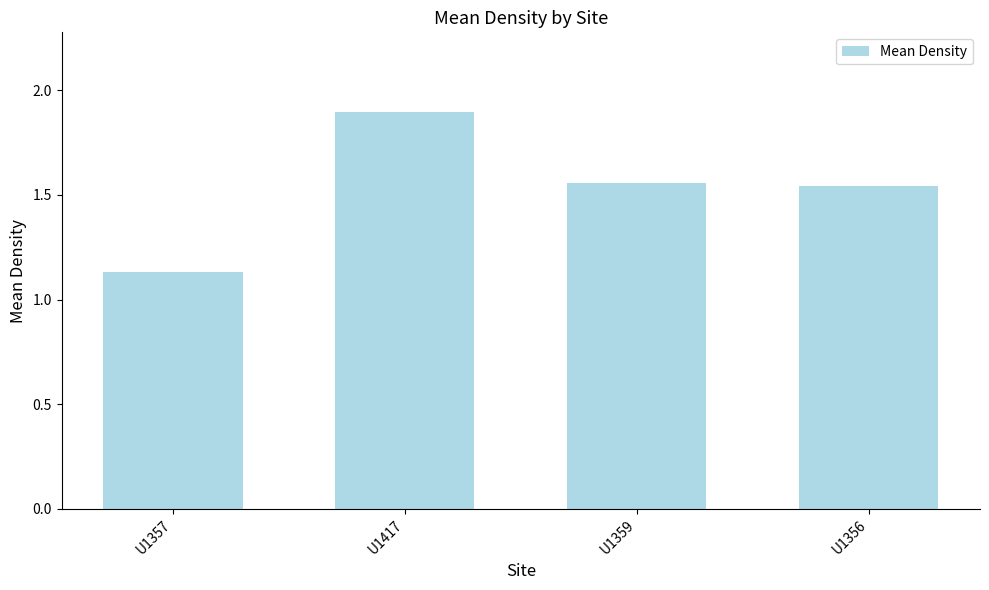

What is the change in value from U1357 to U1359?

+0.4